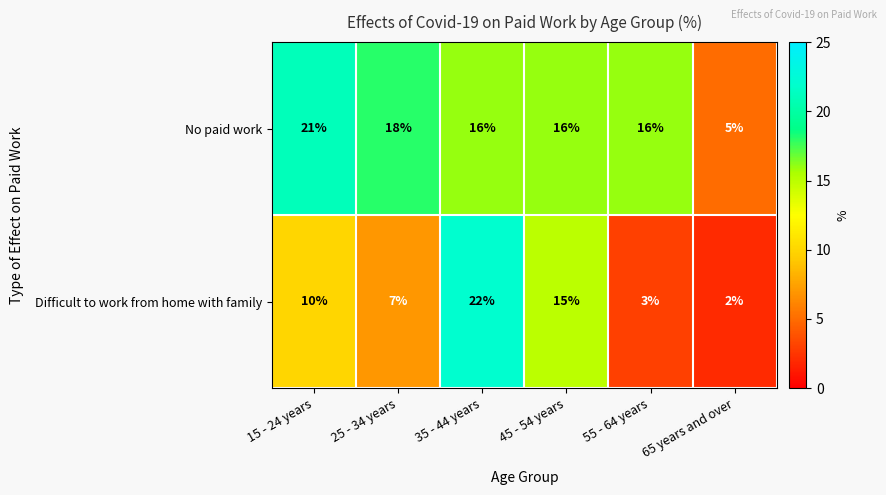

Which series has the widest spread of values?

Difficult to work from home with family